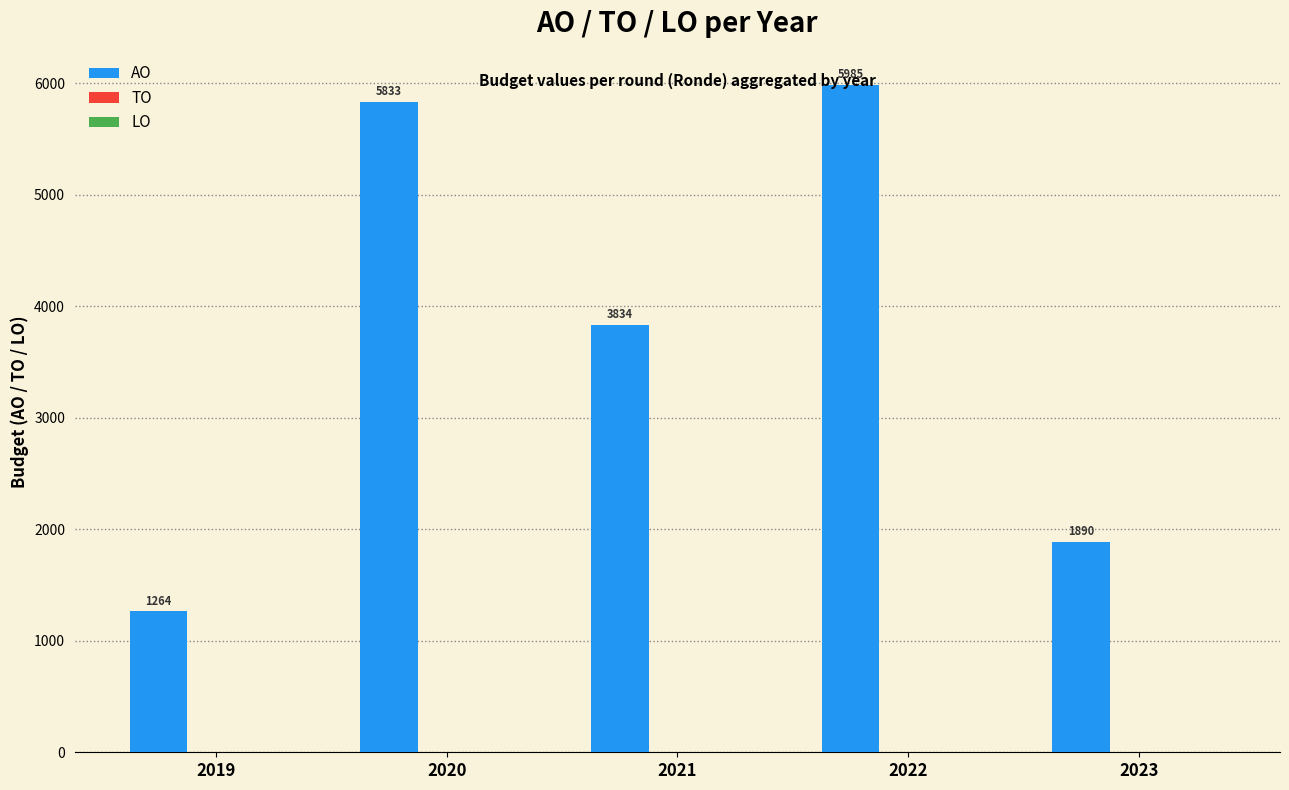

What is the value of the 1st bar from the left?

1264